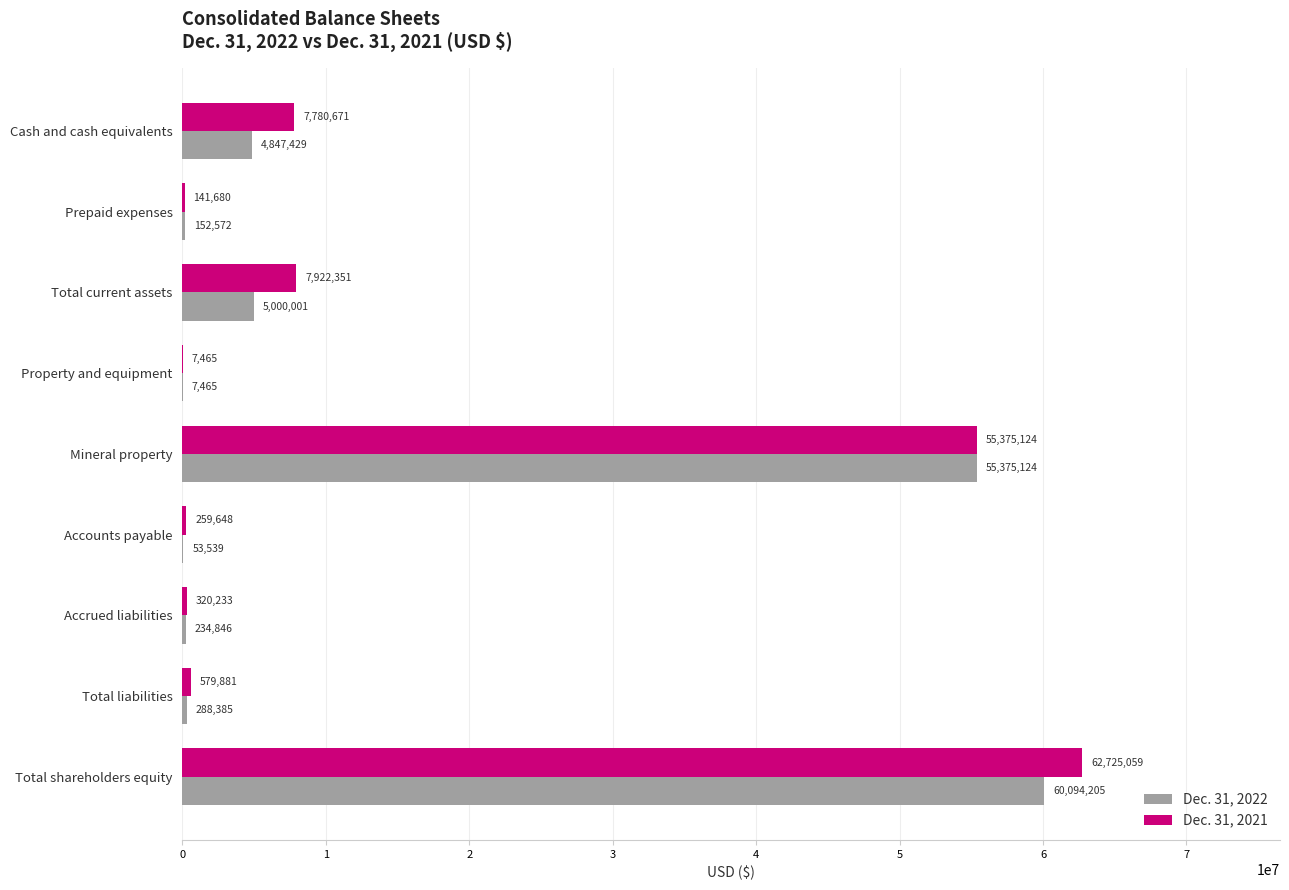

What is the approximate value of Dec. 31, 2022 at Total shareholders equity, to the nearest 50?

60094200